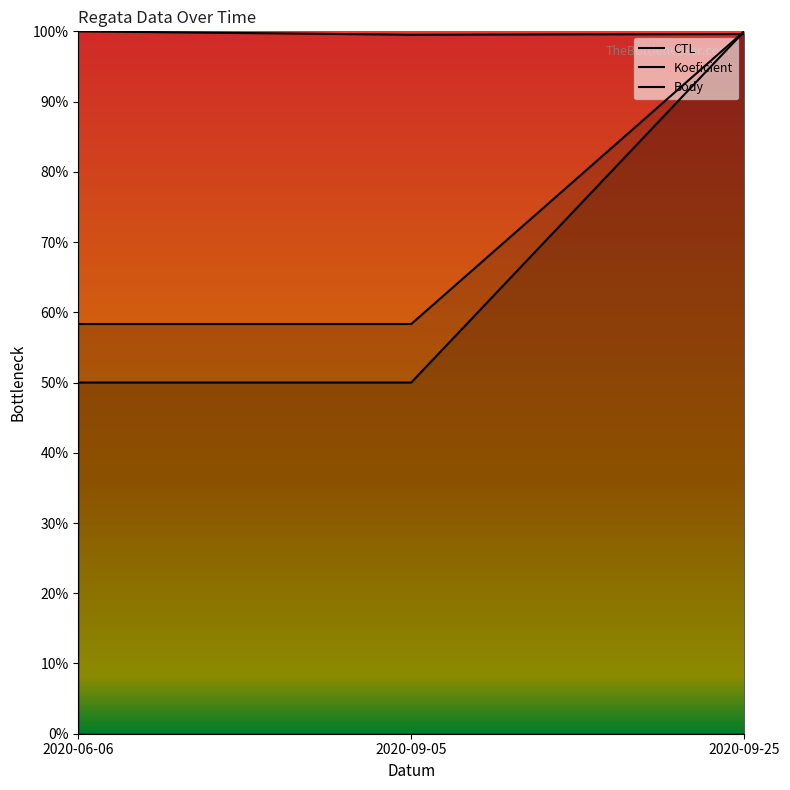

Reading left to right, transcribe all the data shown in this chart.

CTL: 100.0	99.5	99.6
Koeficient: 50.0	50.0	100.0
Body: 58.3	58.3	100.0